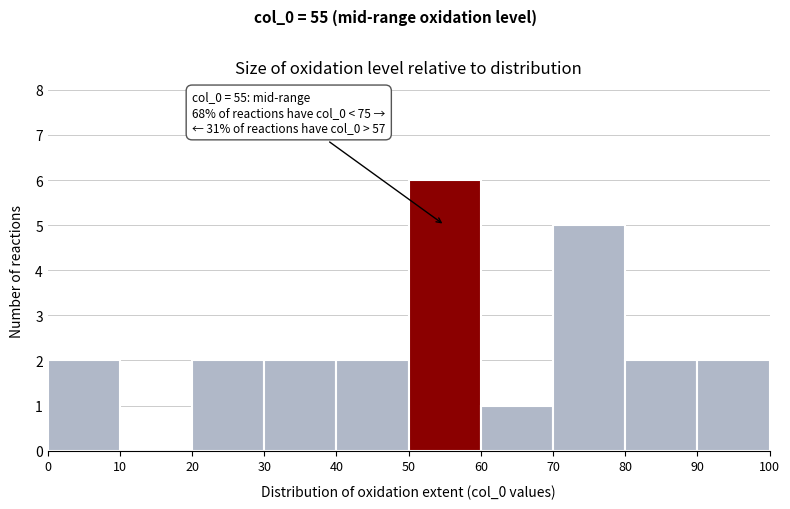

Which range on the x-axis has the tallest bar?

50 to 60